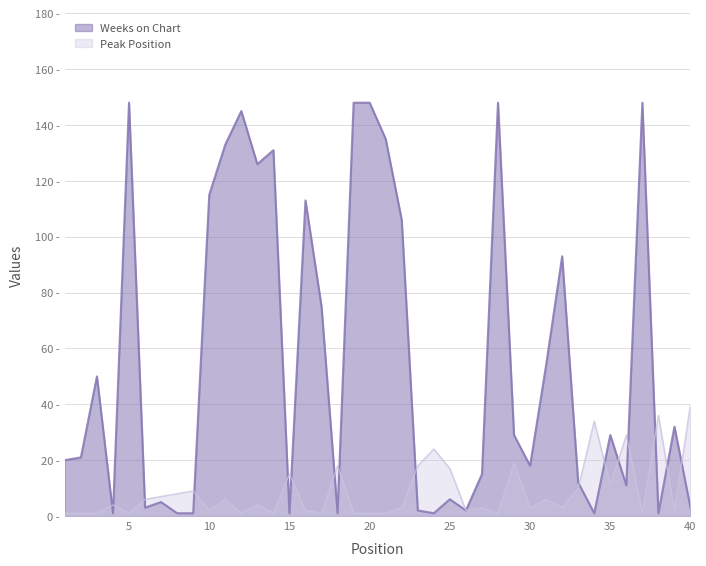

Reading left to right, extract all data points from this chart.

Weeks on Chart: 1=20	2=21	3=50	4=1	5=148	6=3	7=5	8=1	9=1	10=115	11=133	12=145	13=126	14=131	15=1	16=113	17=75	18=1	19=148	20=148	21=135	22=106	23=2	24=1	25=6	26=2	27=15	28=148	29=29	30=18	31=54	32=93	33=12	34=1	35=29	36=11	37=148	38=1	39=32	40=3
Peak Position: 1=1	2=1	3=1	4=4	5=1	6=6	7=7	8=8	9=9	10=2	11=6	12=1	13=4	14=1	15=15	16=2	17=1	18=18	19=1	20=1	21=1	22=3	23=18	24=24	25=17	26=2	27=3	28=1	29=19	30=3	31=6	32=3	33=10	34=34	35=11	36=29	37=1	38=36	39=2	40=40